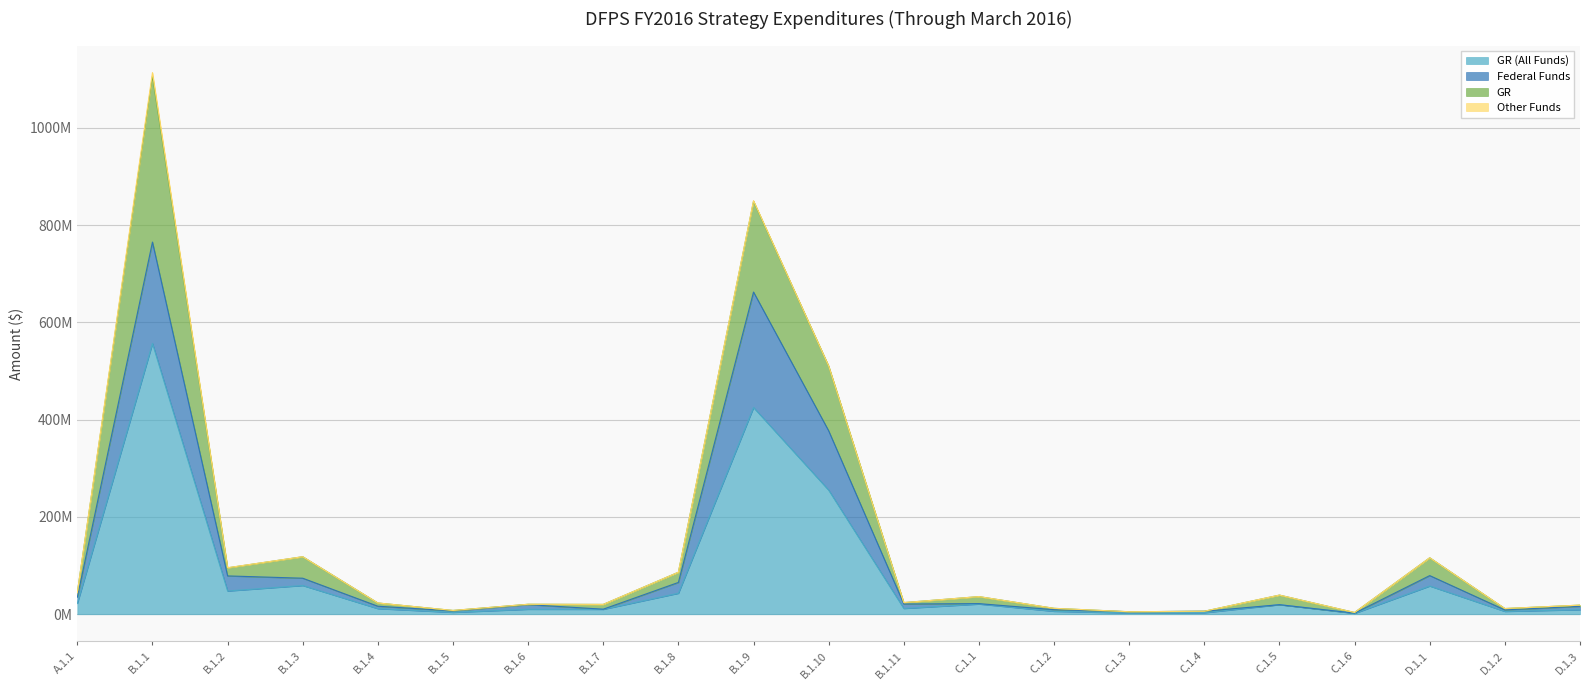

True or false: GR and Federal Funds intersect in this chart.

False